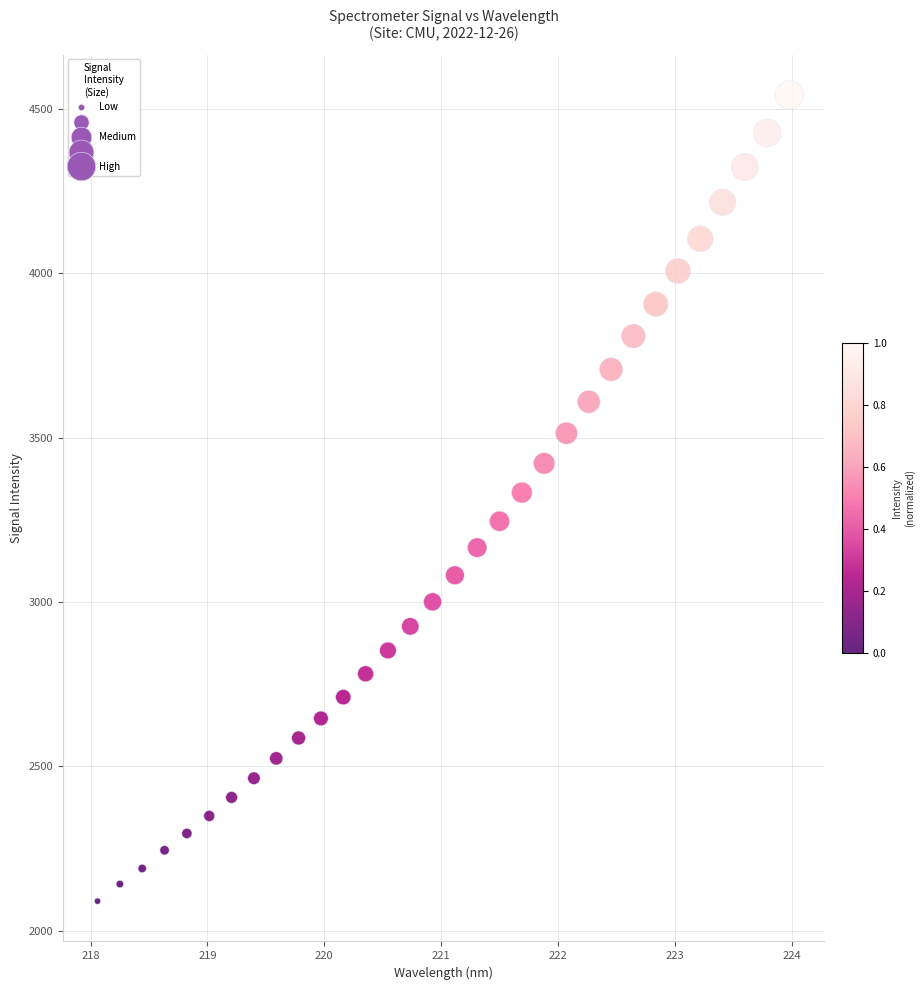

What is the range of X values (max minus min)?

5.9